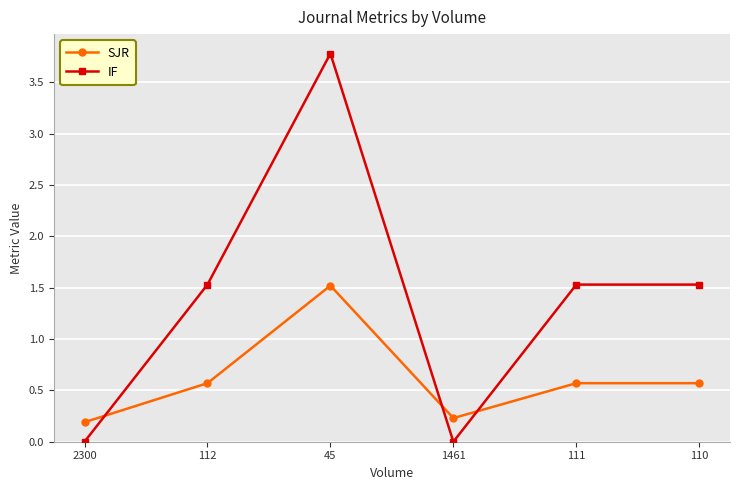

What are all the series names shown in the legend?

SJR, IF